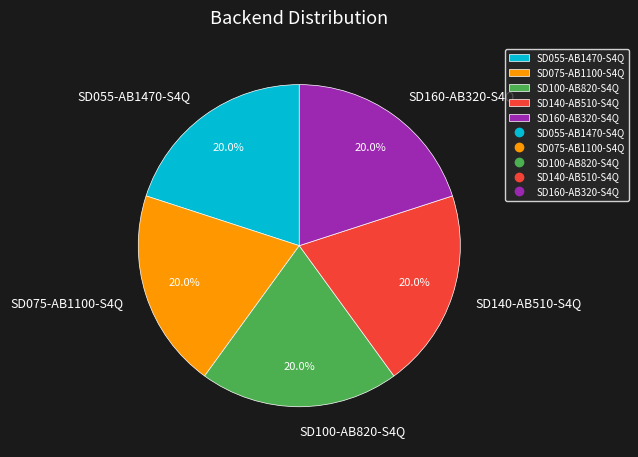

Does any single category account for the majority?

No